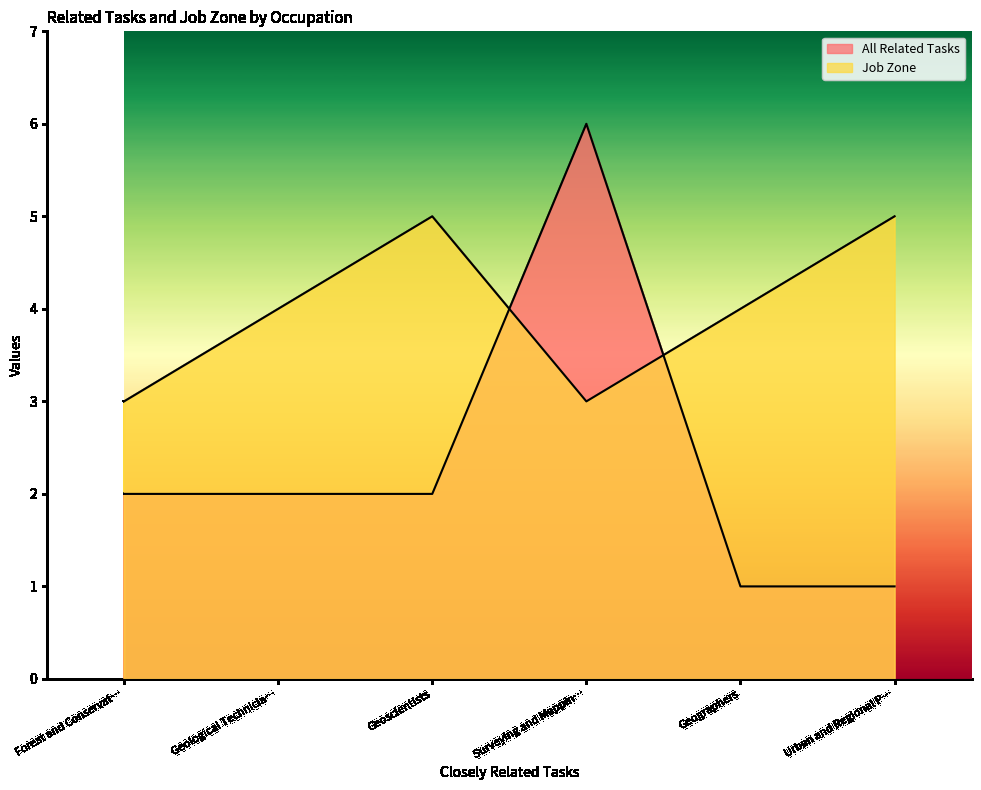

True or false: All Related Tasks and Job Zone cross at least once.

True